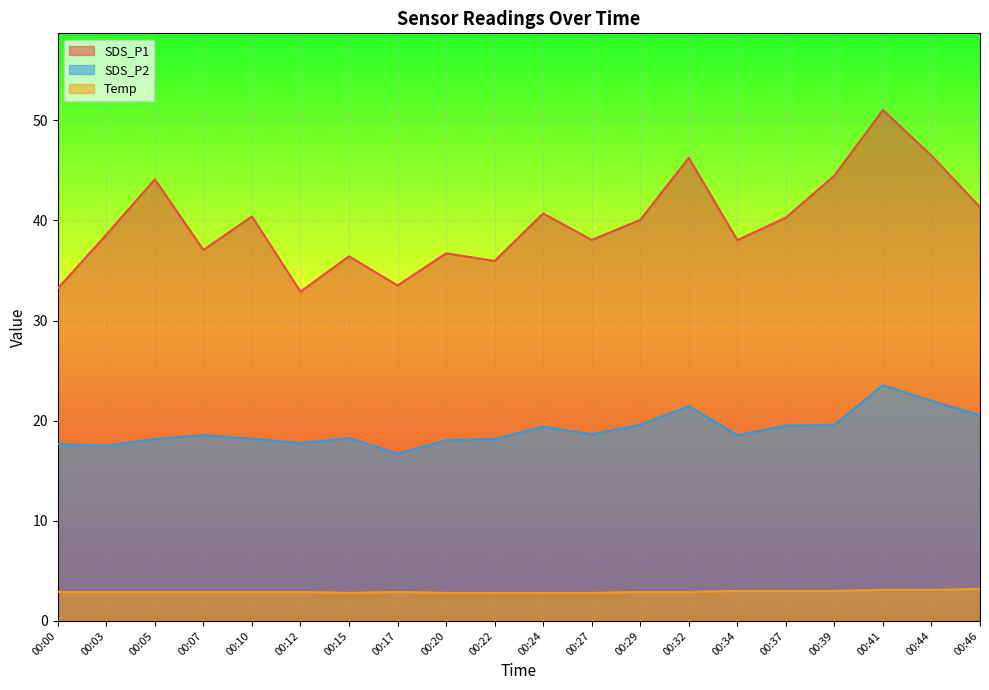

What is the average value of the SDS_P2 series?

19.1